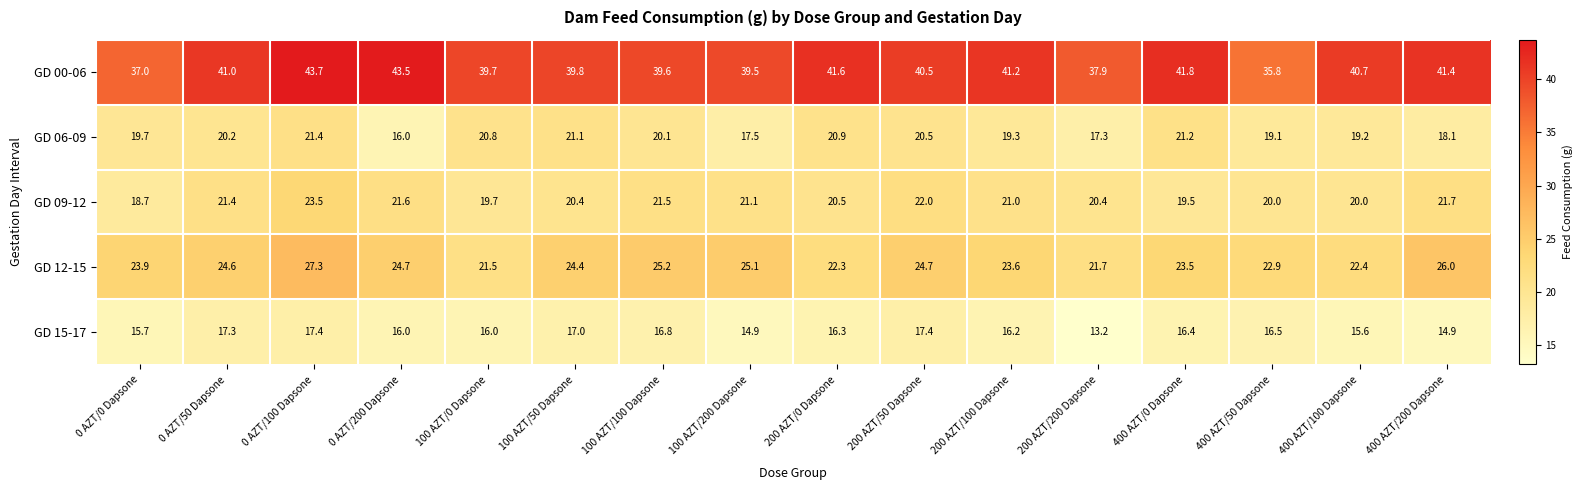

Which series has the largest total across all categories?

GD 00-06